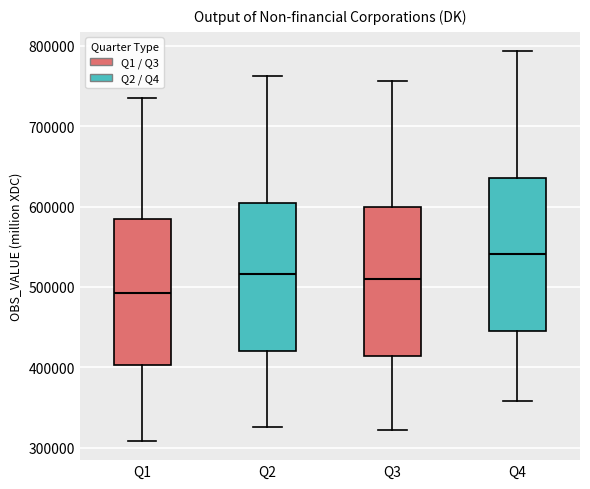

Reading left to right, transcribe this box plot: for each box, give where its median line is, the range the box spans, and where its two whiskers end, as read against the y-axis. The values are not printed on the chart, so give them approximately, as read against the axis.

Q1: median 490000, box 400000 to 580000, whiskers 310000 to 730000
Q2: median 520000, box 420000 to 600000, whiskers 330000 to 760000
Q3: median 510000, box 410000 to 600000, whiskers 320000 to 760000
Q4: median 540000, box 450000 to 640000, whiskers 360000 to 790000